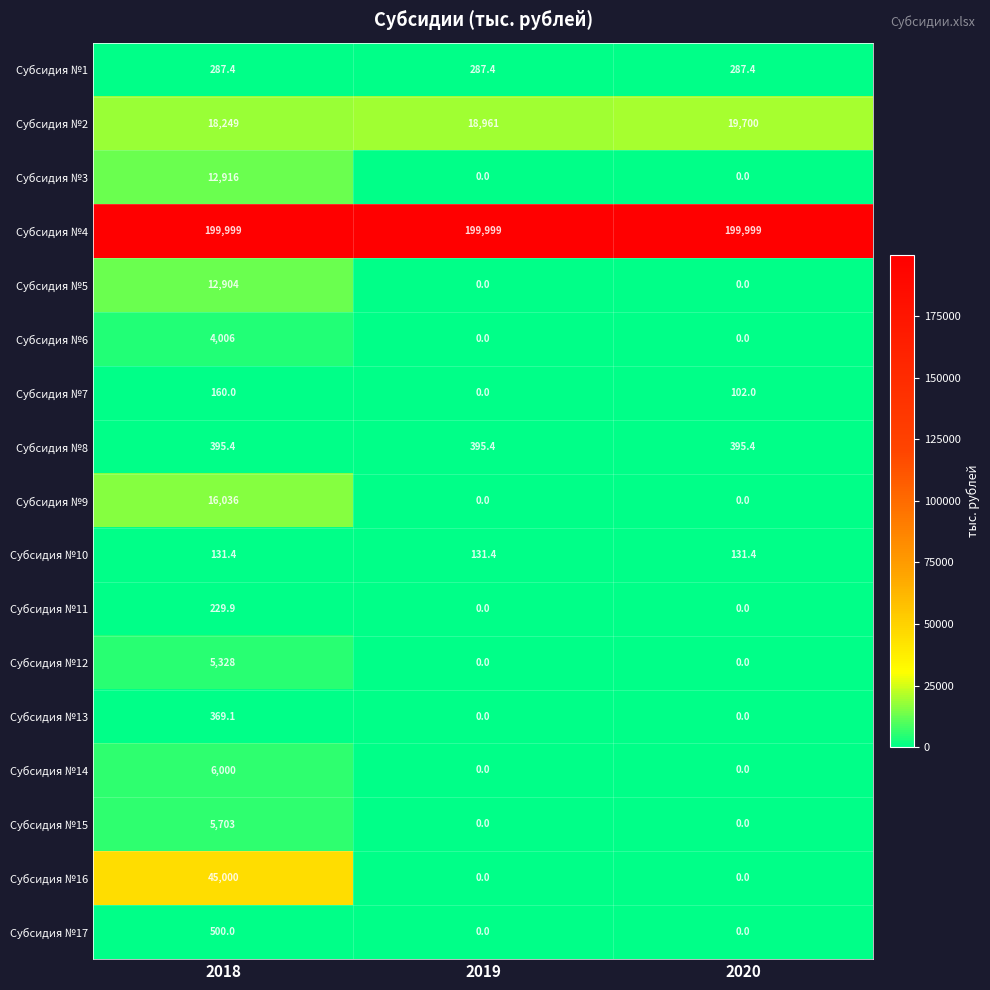

Which category has the highest value in the Субсидия №11 series?

2018